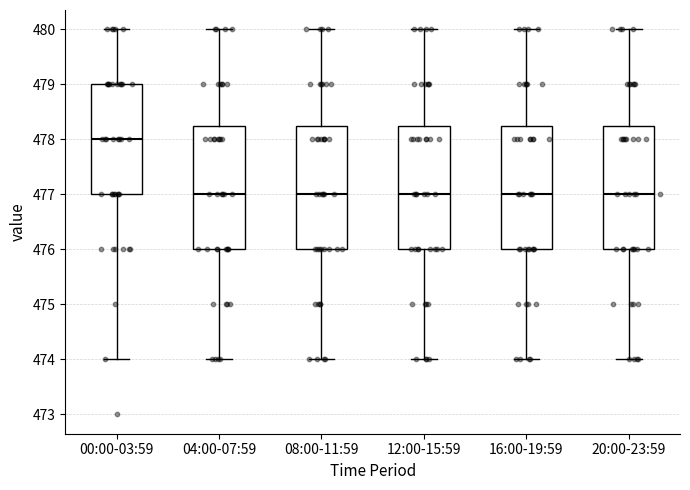

Reading left to right, read every box against the y-axis: the position of its median line, the range the box covers, and the ends of its whiskers. The values are not printed on the chart, so give them approximately, as read against the axis.

00:00-03:59: median 478.0, box 477.0 to 479.0, whiskers 474.0 to 480.0
04:00-07:59: median 477.0, box 476.0 to 478.3, whiskers 474.0 to 480.0
08:00-11:59: median 477.0, box 476.0 to 478.3, whiskers 474.0 to 480.0
12:00-15:59: median 477.0, box 476.0 to 478.3, whiskers 474.0 to 480.0
16:00-19:59: median 477.0, box 476.0 to 478.3, whiskers 474.0 to 480.0
20:00-23:59: median 477.0, box 476.0 to 478.3, whiskers 474.0 to 480.0